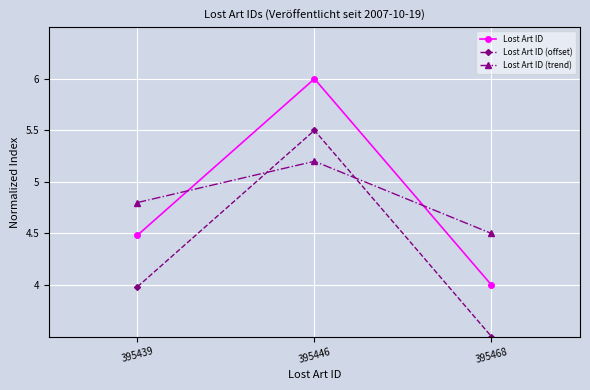

What is the approximate value of Lost Art ID at 395468?

4.0